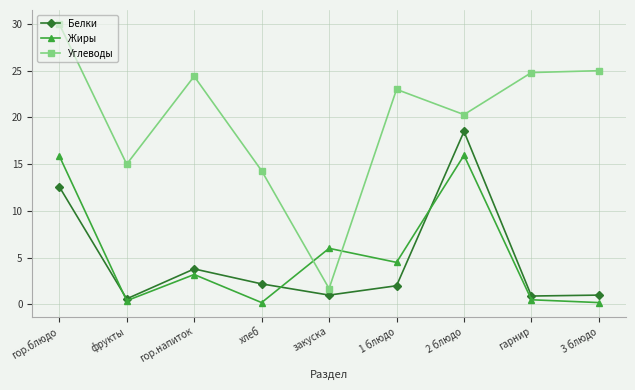

What is the minimum value shown in the chart?

0.2